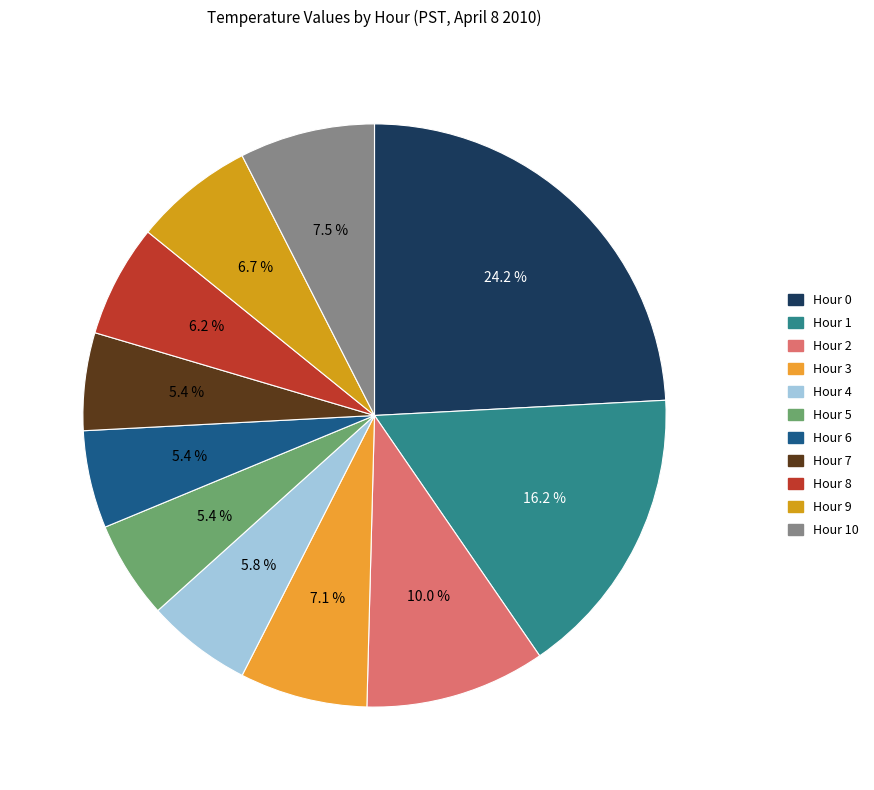

To the nearest percent, what is the difference between the largest and smallest slice percentages?

19%